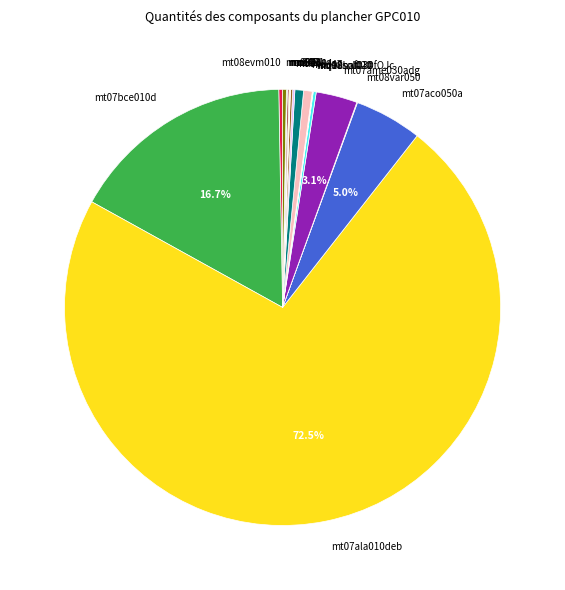

What percentage is the mt07bce010d slice, to the nearest percent?

17%